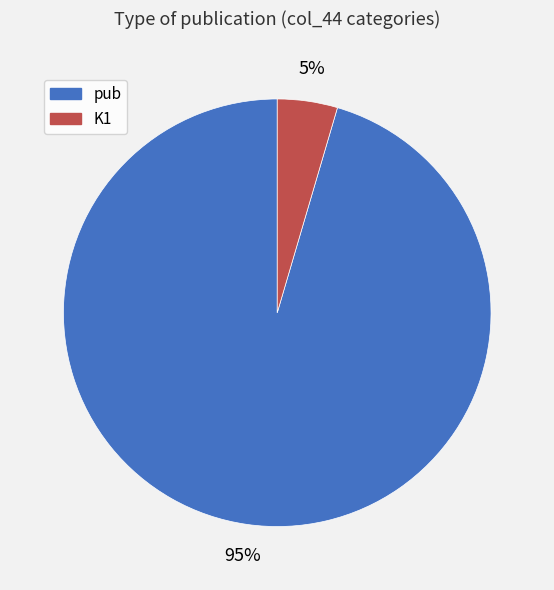

To the nearest percent, what portion does pub represent?

95%